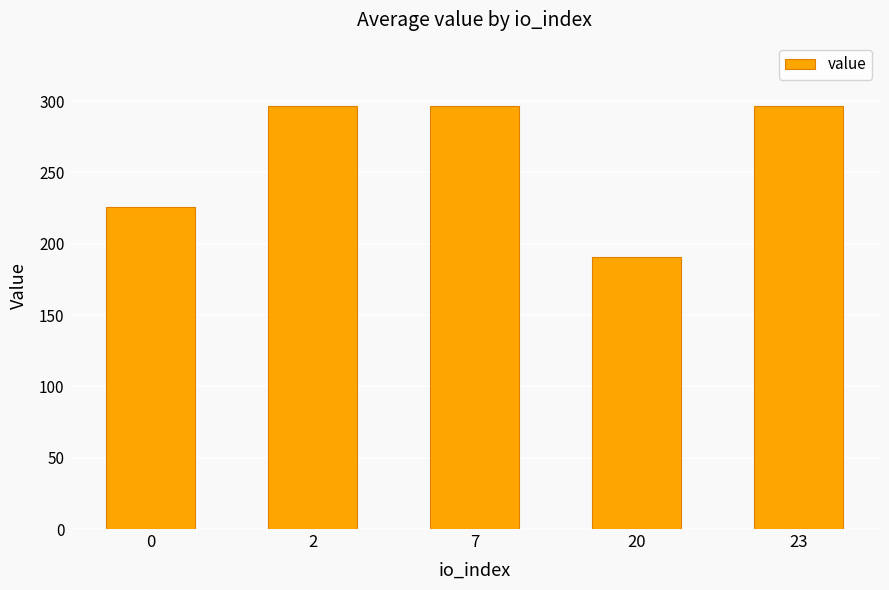

True or false: the data shows 82.0 at 0.

False